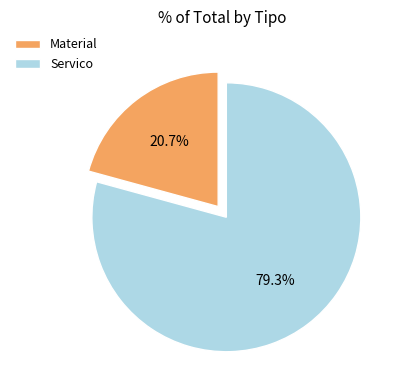

What percentage is NOT represented by Material?

79.3%